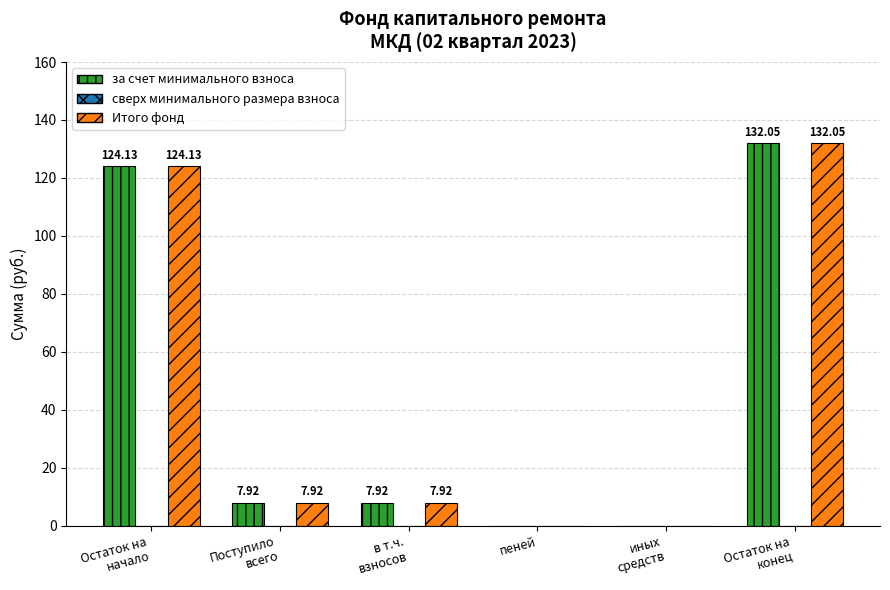

What is the sum of all Итого фонд values?

272.0